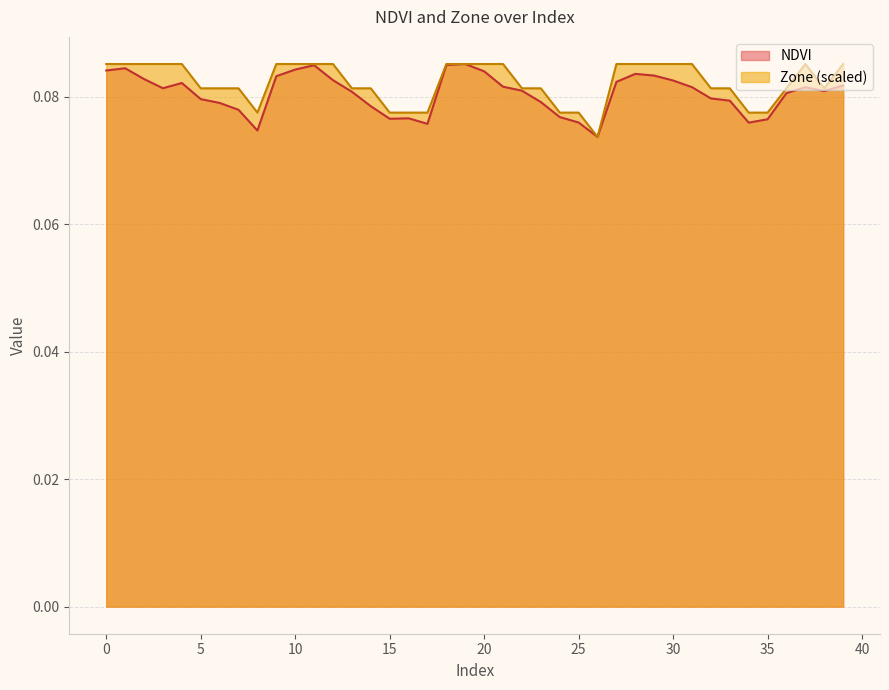

Which series has the largest total across all categories?

Zone (scaled)